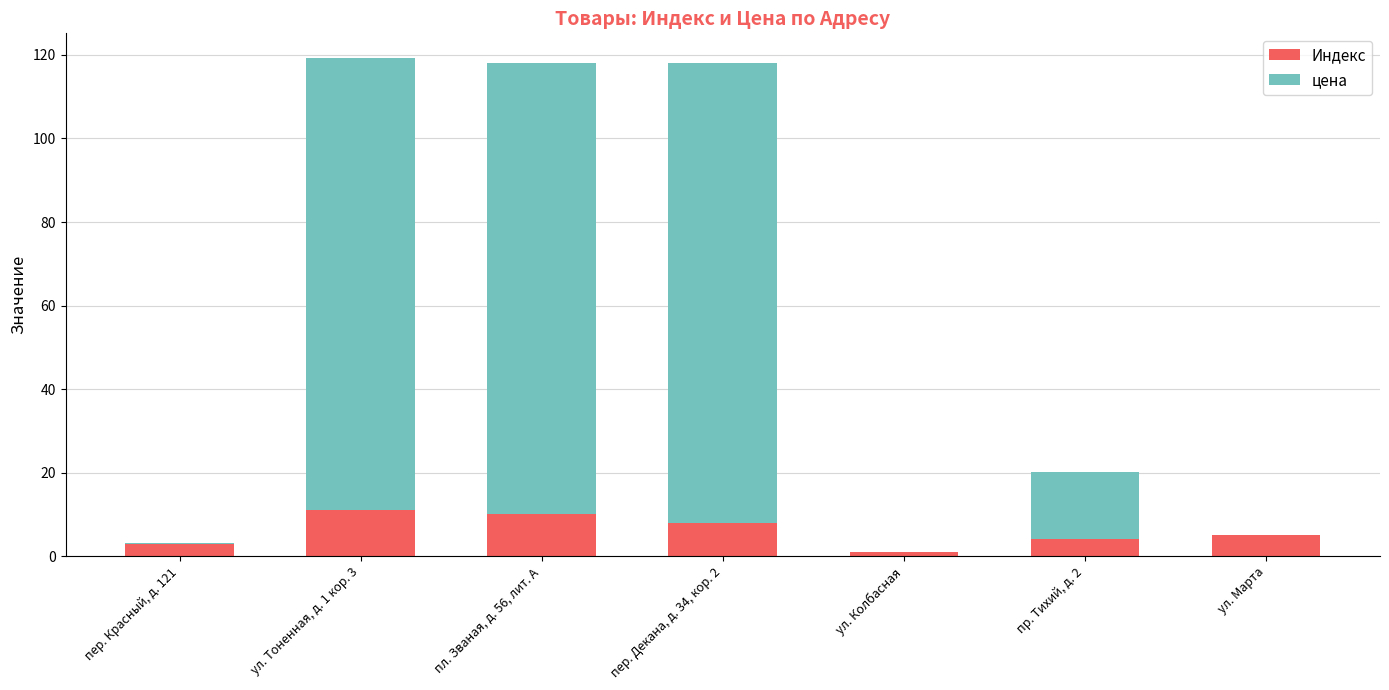

What is the highest value of the Индекс series?

11.0